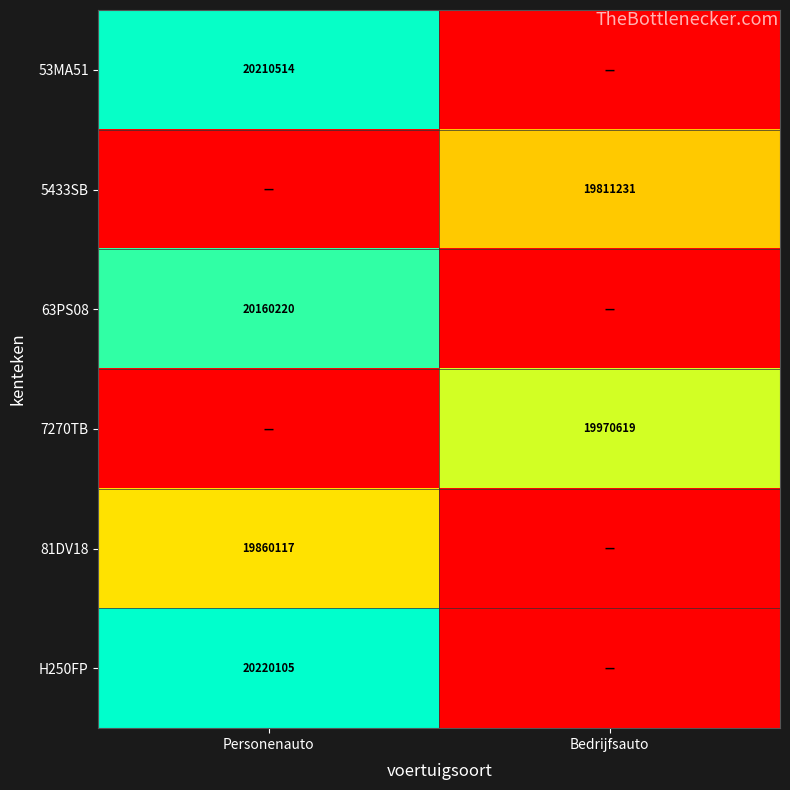

The H250FP series shows 20220105 at Personenauto. True or false?

True